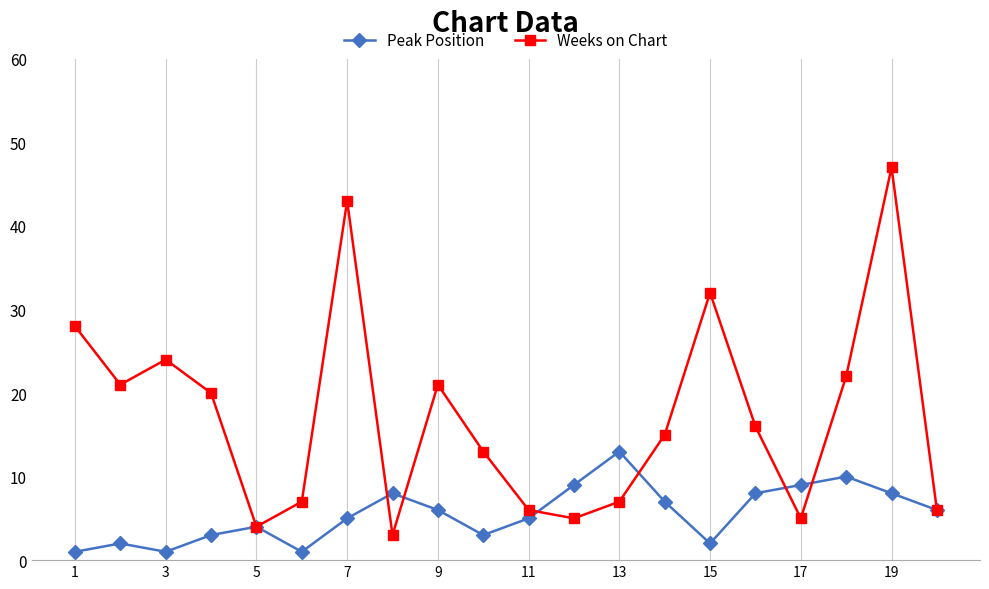

How many data points does each series have?

20